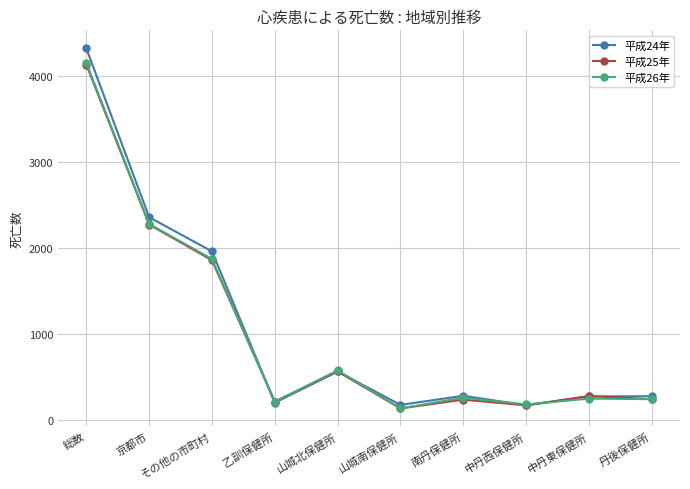

Which series has the largest total across all categories?

平成24年